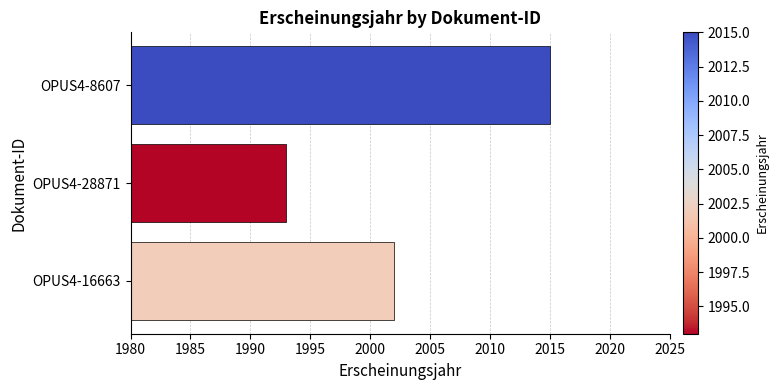

Count the number of data series in this chart.

1